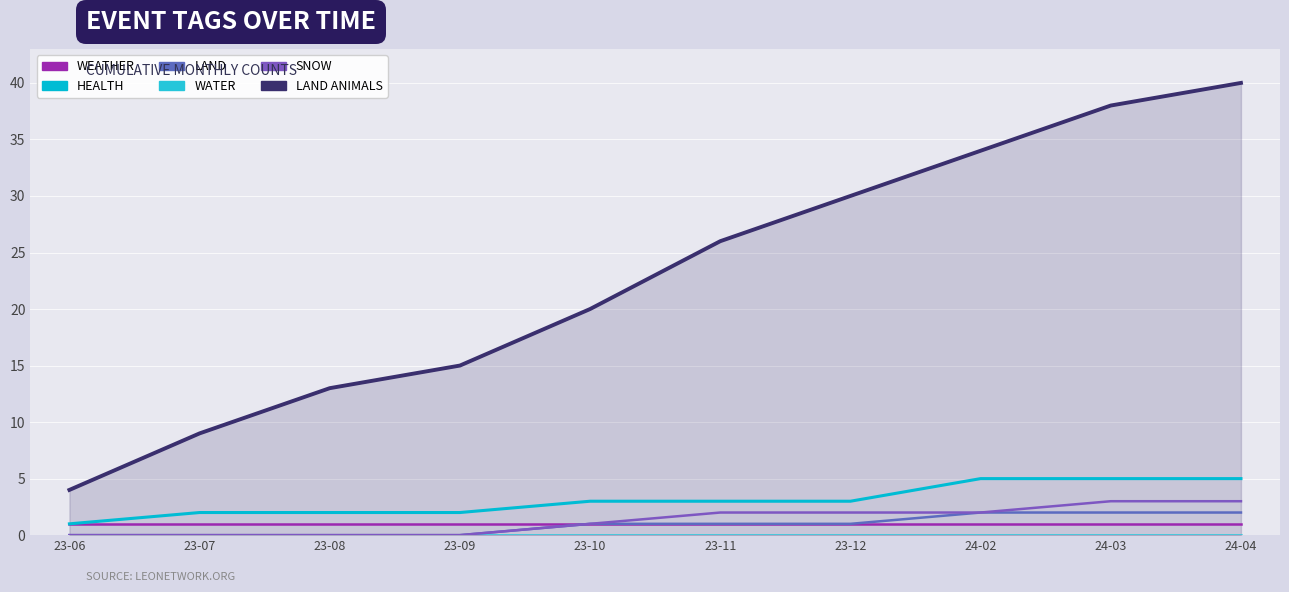

What value does the WEATHER series have at 23-06?

1